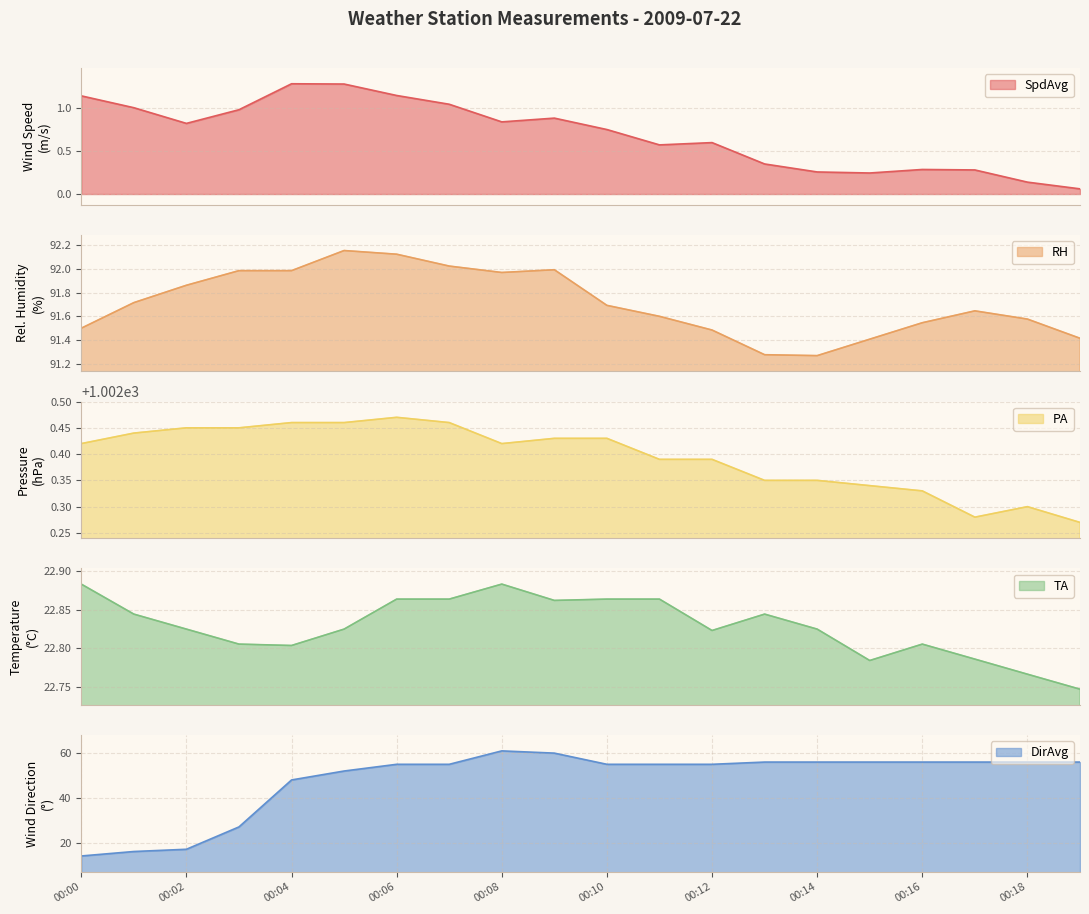

Reading left to right, transcribe all the data shown in this chart.

SpdAvg: 00:00=1.1	00:01=1.0	00:02=0.8	00:03=1.0	00:04=1.3	00:05=1.3	00:06=1.1	00:07=1.0	00:08=0.8	00:09=0.9	00:10=0.8	00:11=0.6	00:12=0.6	00:13=0.3	00:14=0.3	00:15=0.2	00:16=0.3	00:17=0.3	00:18=0.1	00:19=0.1
RH: 00:00=91.5	00:01=91.7	00:02=91.9	00:03=92.0	00:04=92.0	00:05=92.2	00:06=92.1	00:07=92.0	00:08=92.0	00:09=92.0	00:10=91.7	00:11=91.6	00:12=91.5	00:13=91.3	00:14=91.3	00:15=91.4	00:16=91.5	00:17=91.6	00:18=91.6	00:19=91.4
PA: 00:00=1002.4	00:01=1002.4	00:02=1002.5	00:03=1002.5	00:04=1002.5	00:05=1002.5	00:06=1002.5	00:07=1002.5	00:08=1002.4	00:09=1002.4	00:10=1002.4	00:11=1002.4	00:12=1002.4	00:13=1002.4	00:14=1002.4	00:15=1002.3	00:16=1002.3	00:17=1002.3	00:18=1002.3	00:19=1002.3
TA: 00:00=22.9	00:01=22.8	00:02=22.8	00:03=22.8	00:04=22.8	00:05=22.8	00:06=22.9	00:07=22.9	00:08=22.9	00:09=22.9	00:10=22.9	00:11=22.9	00:12=22.8	00:13=22.8	00:14=22.8	00:15=22.8	00:16=22.8	00:17=22.8	00:18=22.8	00:19=22.7
DirAvg: 00:00=14.0	00:01=16.0	00:02=17.0	00:03=27.0	00:04=48.0	00:05=52.0	00:06=55.0	00:07=55.0	00:08=61.0	00:09=60.0	00:10=55.0	00:11=55.0	00:12=55.0	00:13=56.0	00:14=56.0	00:15=56.0	00:16=56.0	00:17=56.0	00:18=56.0	00:19=56.0